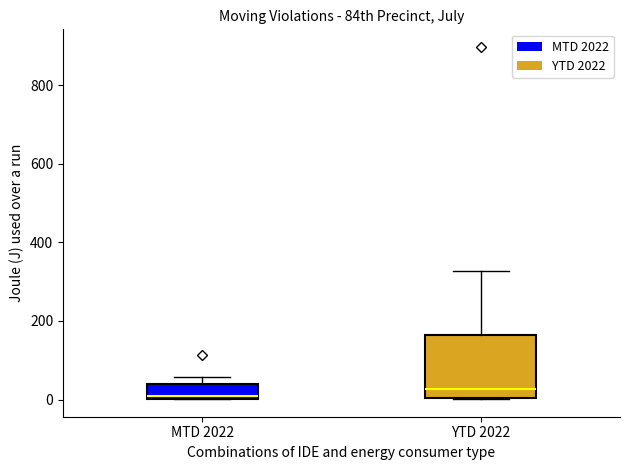

Where is the upper edge of the box for MTD 2022 on the y-axis? The values are not printed on the chart, so give them approximately, as read against the axis.

40